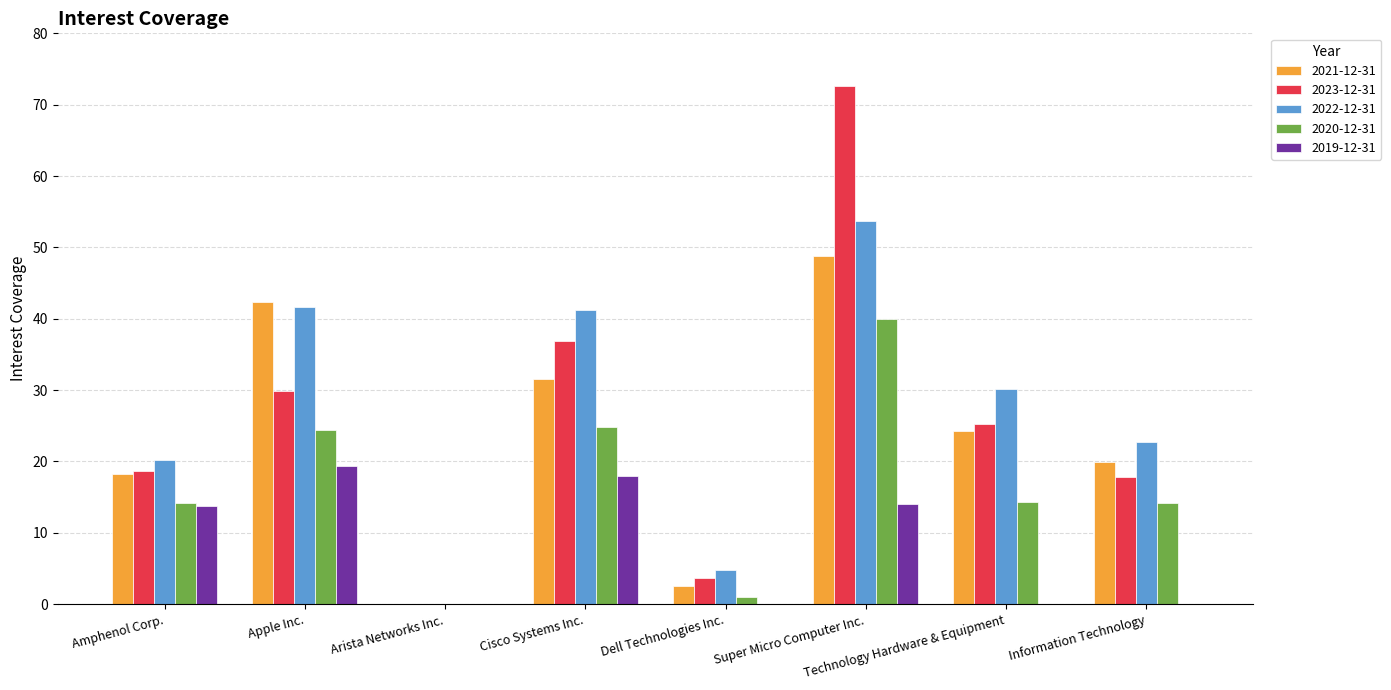

What is the sum of all 2022-12-31 values?

214.6